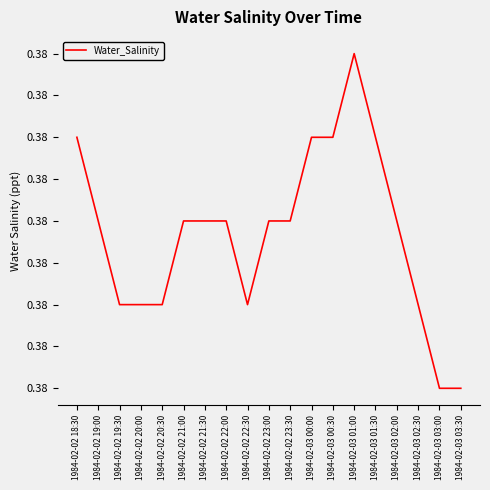

What is the smallest value displayed?

0.4